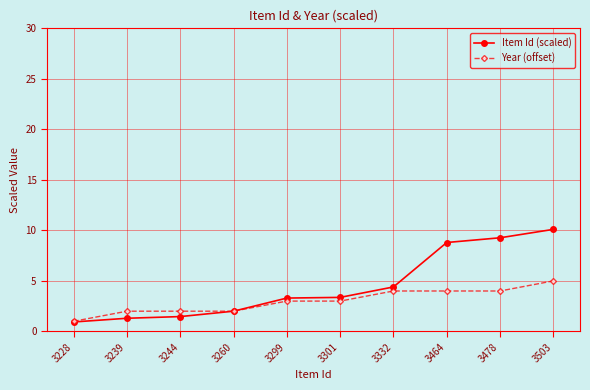

Which series has the largest range (max minus min)?

Item Id (scaled)